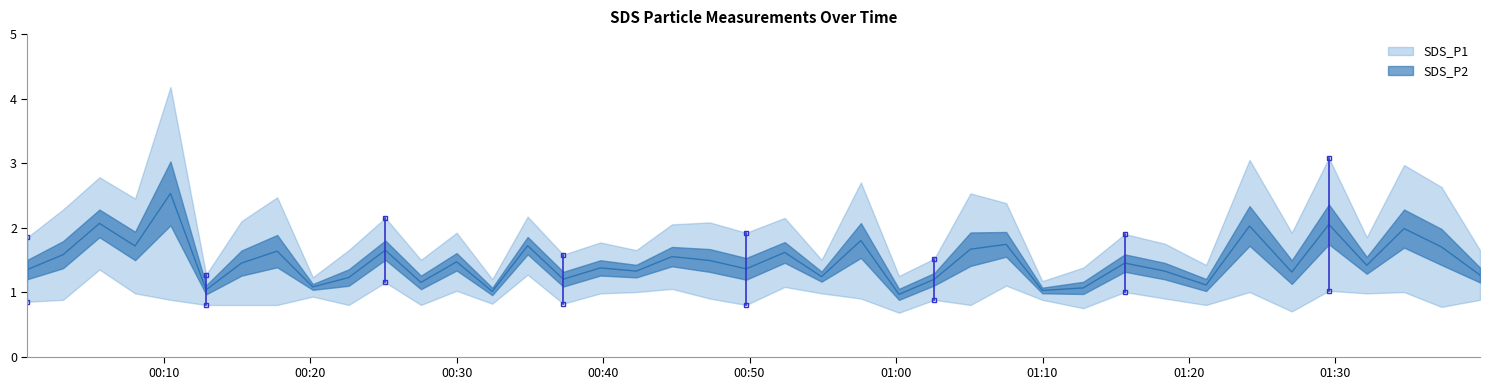

Reading left to right, transcribe all the data shown in this chart.

1.4	1.6	2.1	1.7	2.5	1.0	1.5	1.6	1.1	1.2	1.6	1.1	1.5	1.0	1.7	1.2	1.4	1.3	1.5	1.5	1.4	1.6	1.2	1.8	1.0	1.2	1.7	1.7	1.0	1.1	1.4	1.3	1.1	2.0	1.3	2.0	1.4	2.0	1.7	1.3